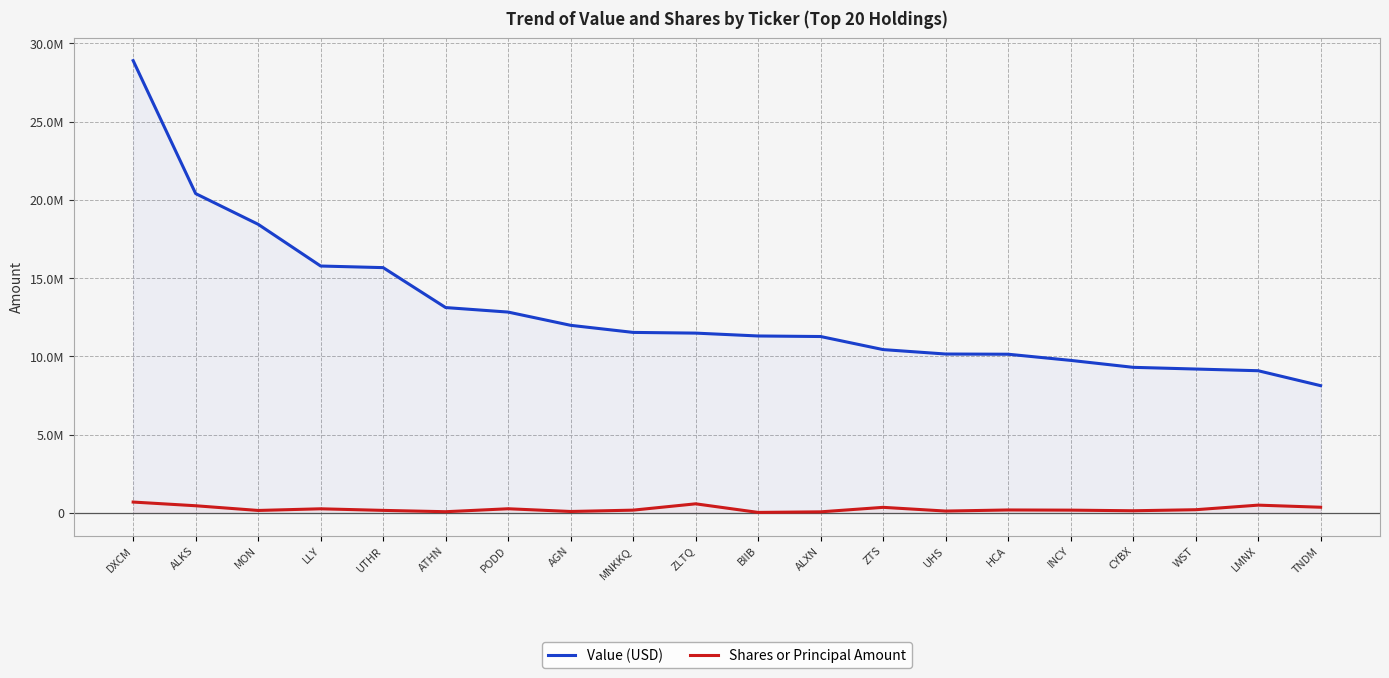

What is the difference between the maximum and minimum values in the Value (USD) series?

20769000